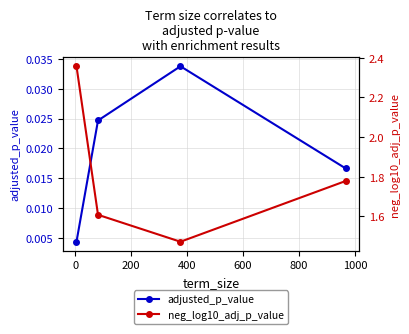

Rank the series by their average value, from highest to lowest.

neg_log10_adj_p_value, adjusted_p_value